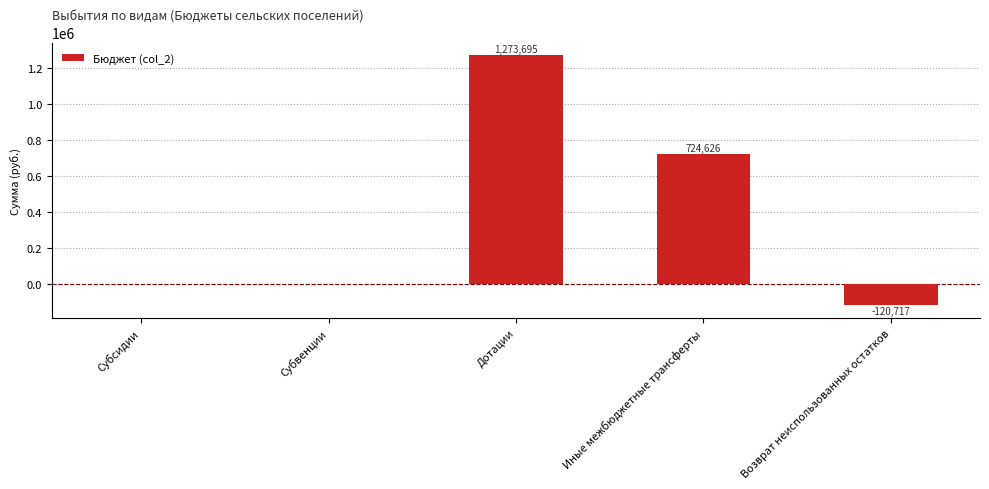

The value at Возврат неиспользованных остатков is -120717.3. True or false?

True